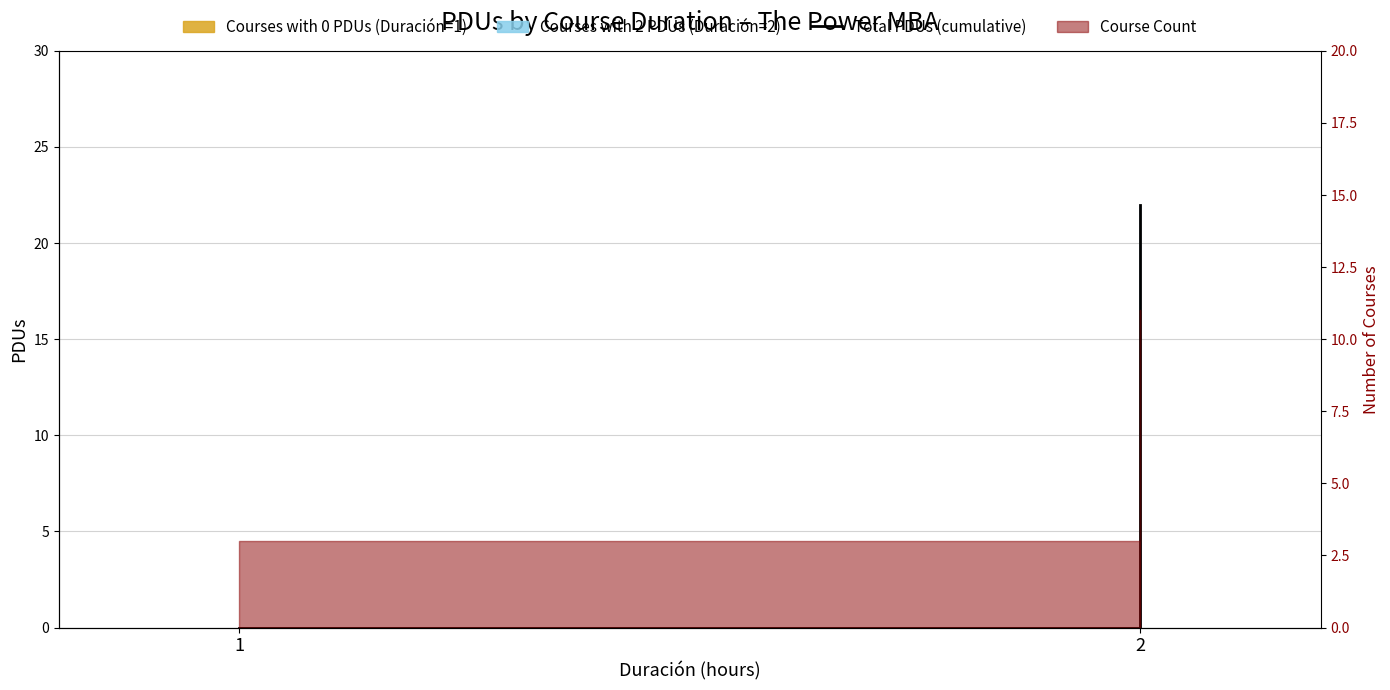

What is the sum of all values?

22